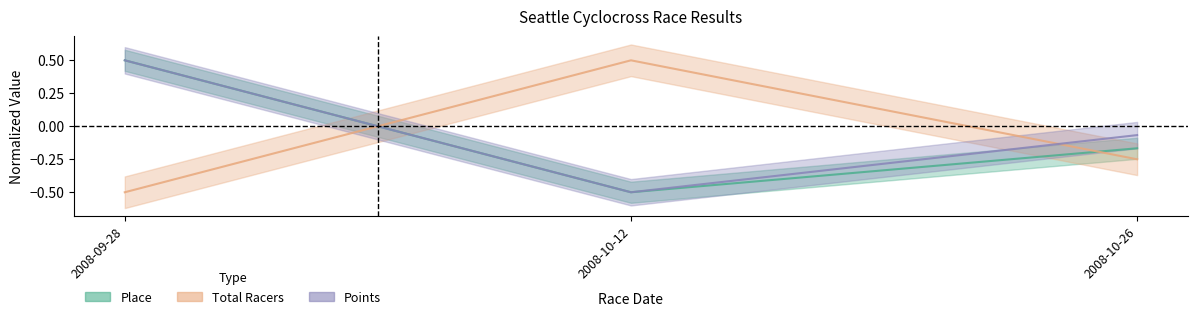

At which label does Total Racers first exceed 0?

2008-10-12